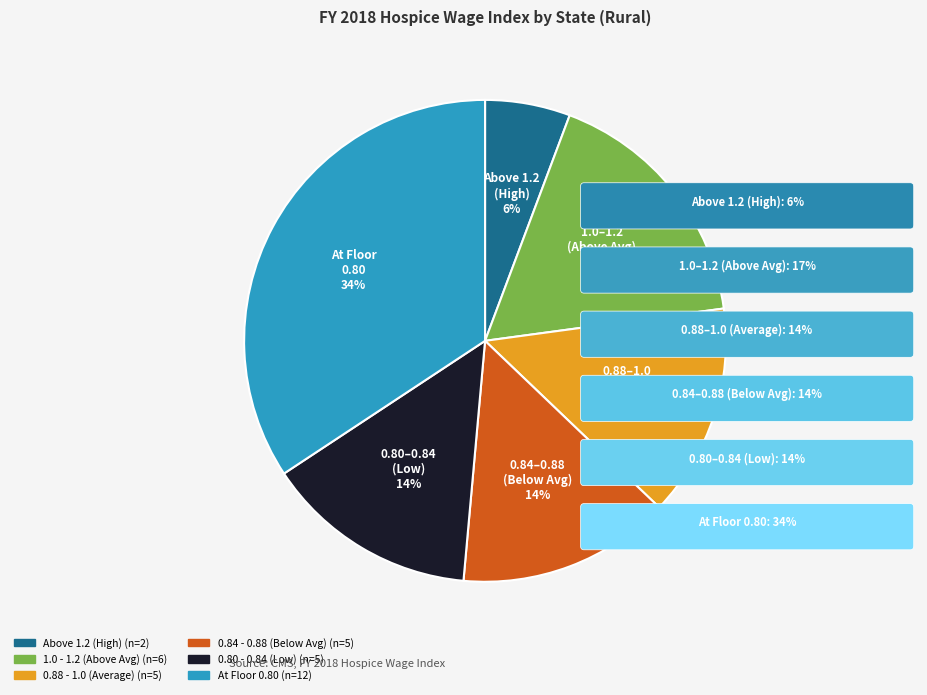

Is there a majority slice in this chart?

No